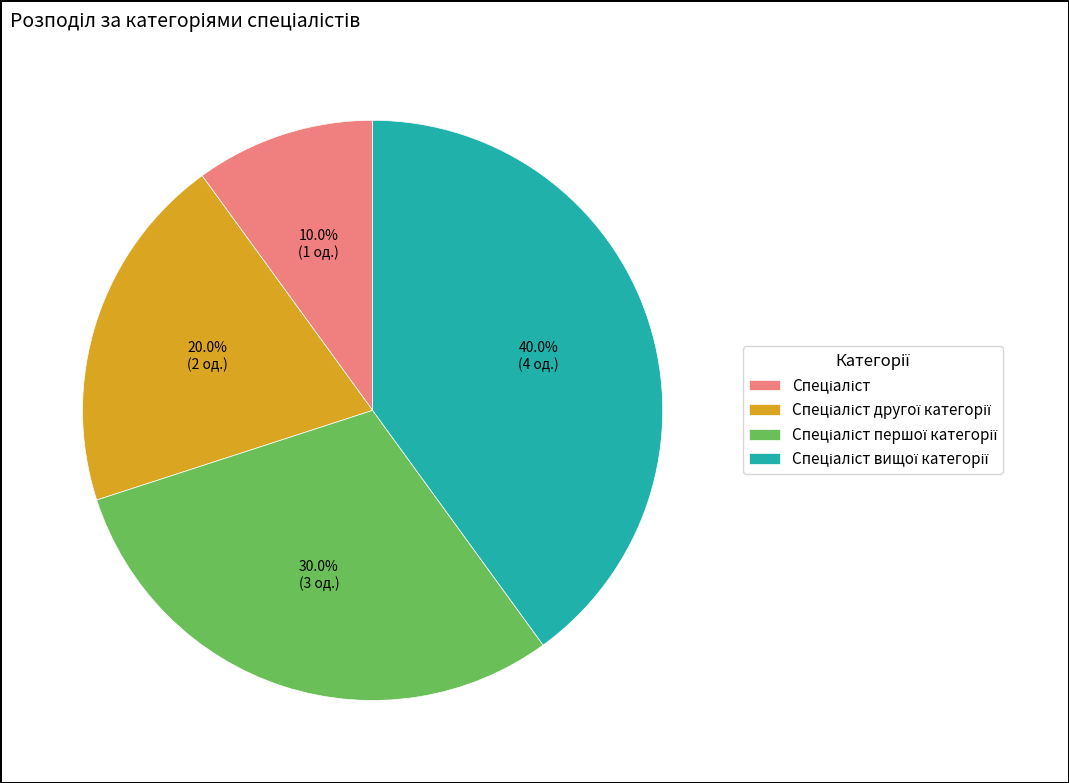

Is there any slice that represents more than half of the pie?

No